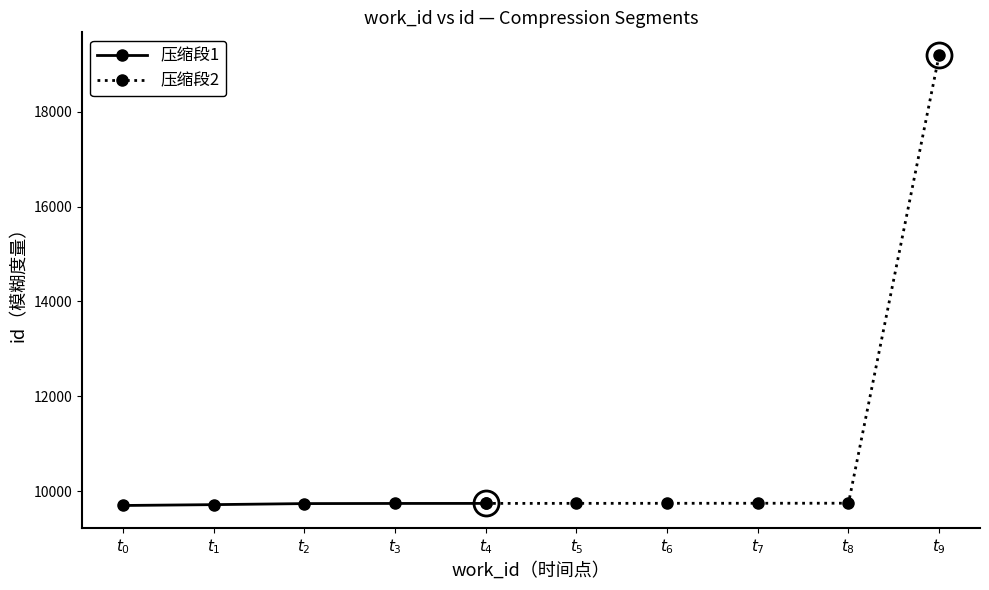

What is the value of the 压缩段1 point at the 5th from the left?

9743